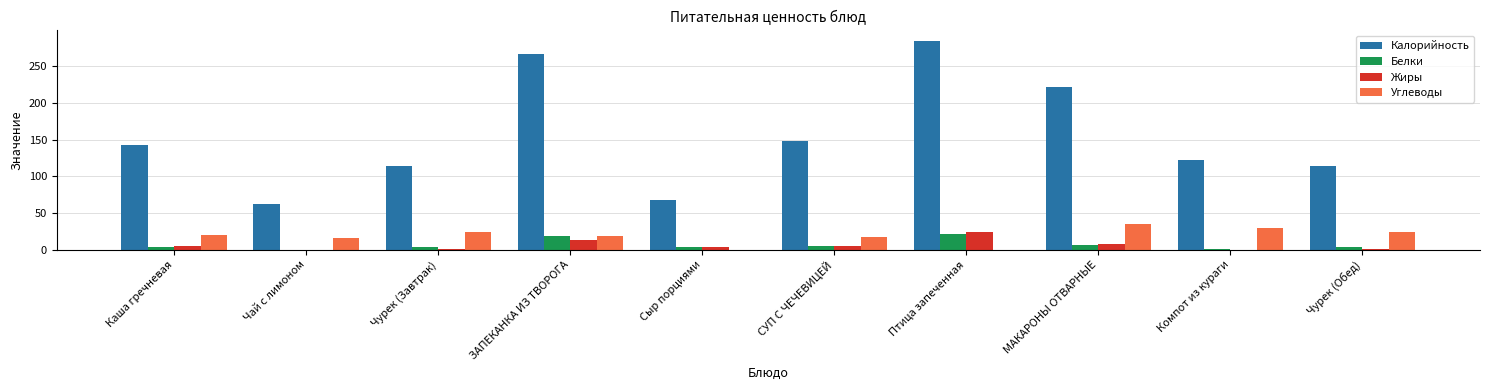

What is the sum of the Жиры values at СУП С ЧЕЧЕВИЦЕЙ and Каша гречневая?

10.3